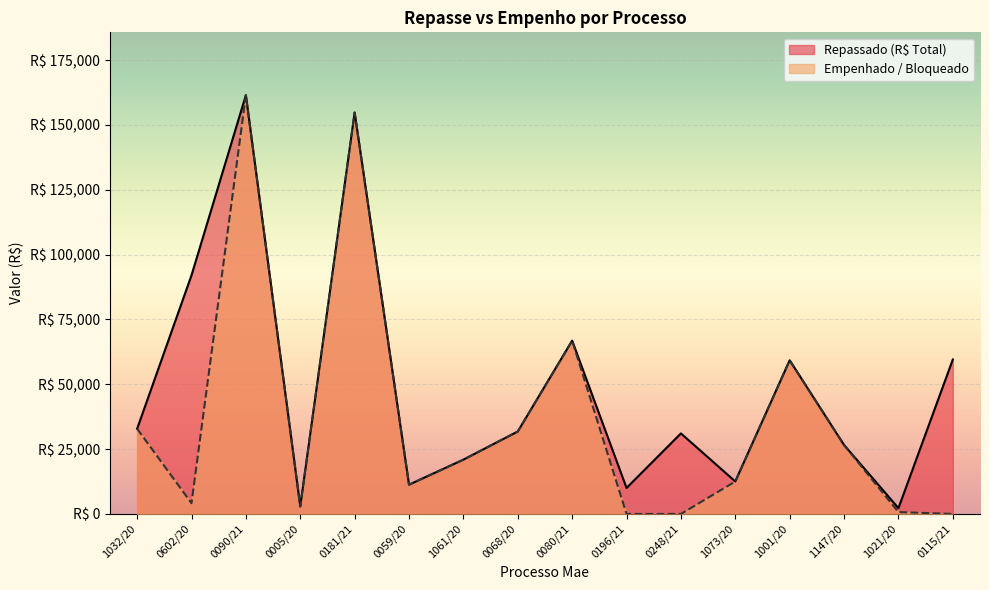

Where is the first local maximum for Empenhado / Bloqueado?

0090/21